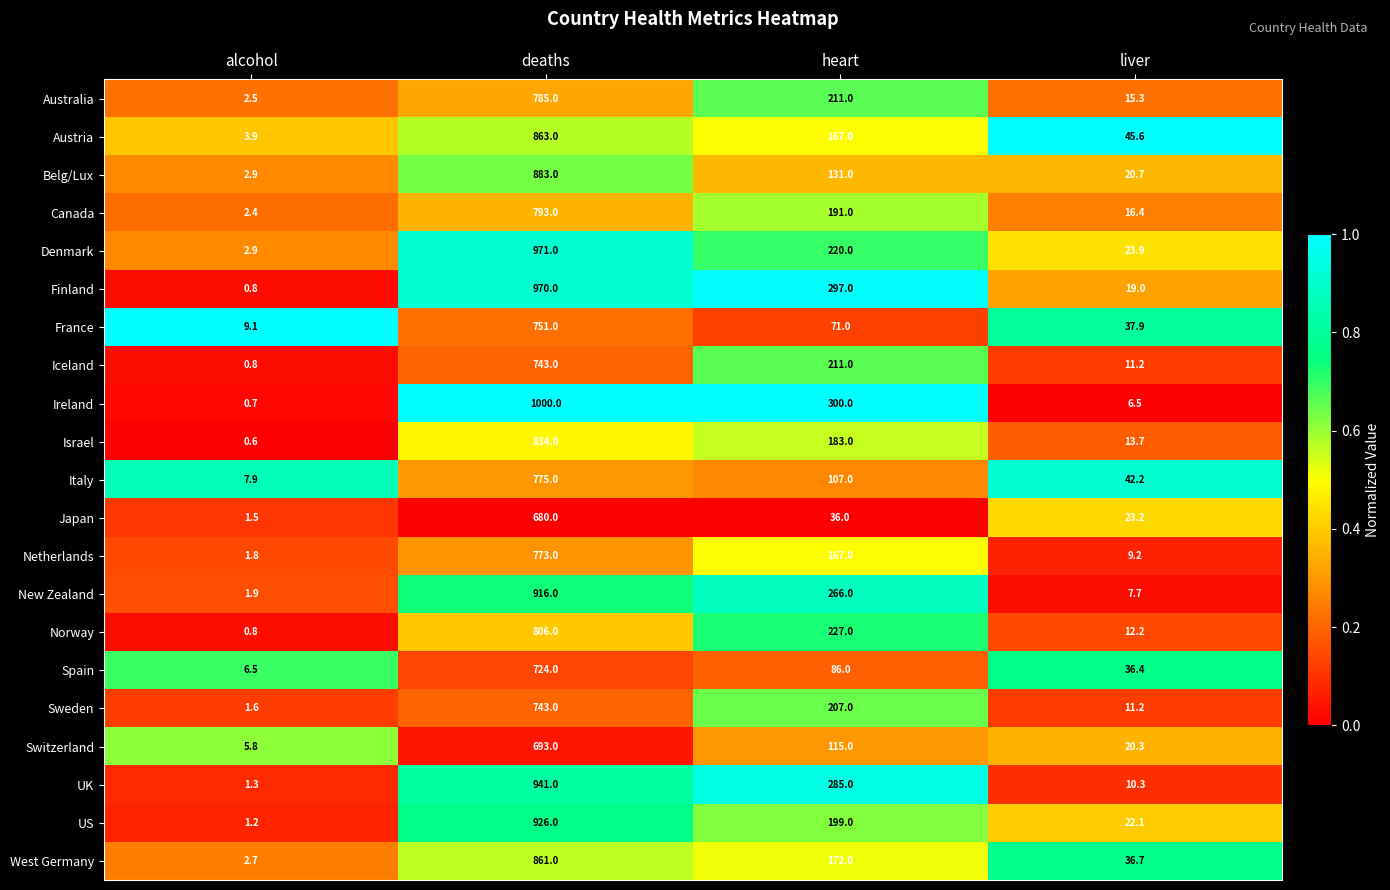

At which category does the chart reach its minimum across all series?

alcohol